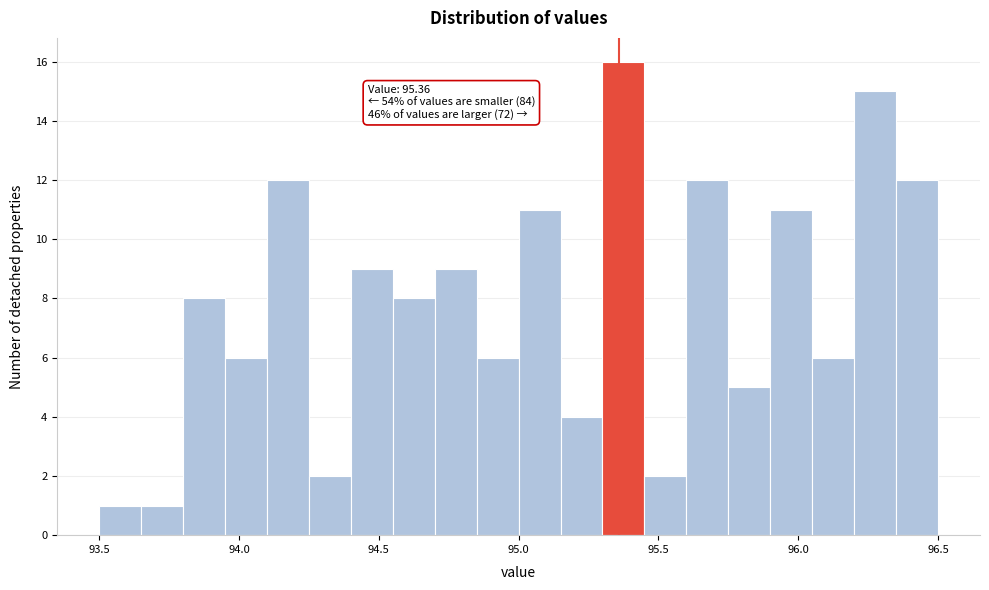

Around what value on the x-axis is the tallest bar? Give the approximate position of its centre, as read against the axis.

95.40